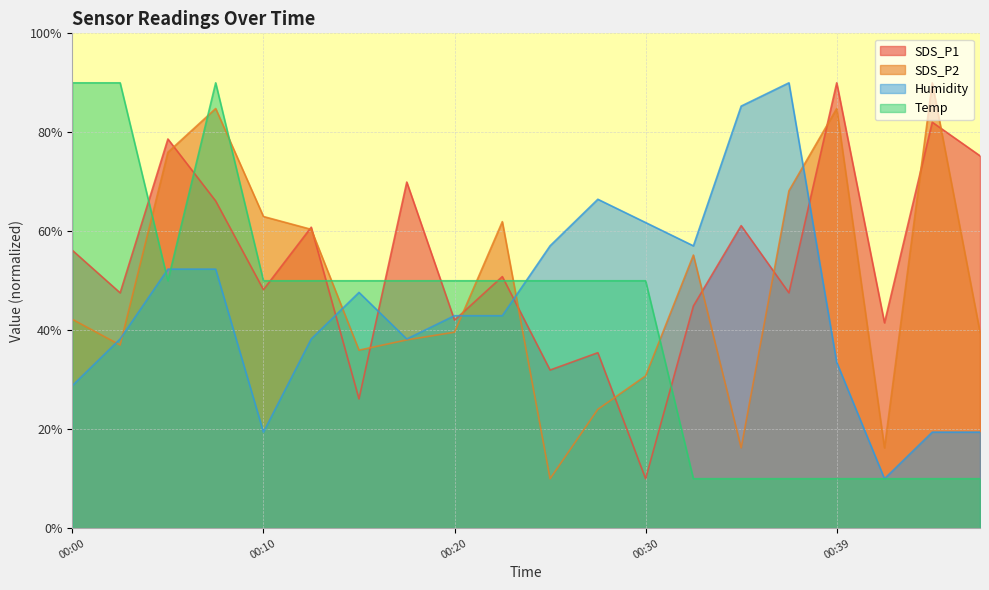

Which series ends up on top after the final intersection of Temp and Humidity?

Humidity